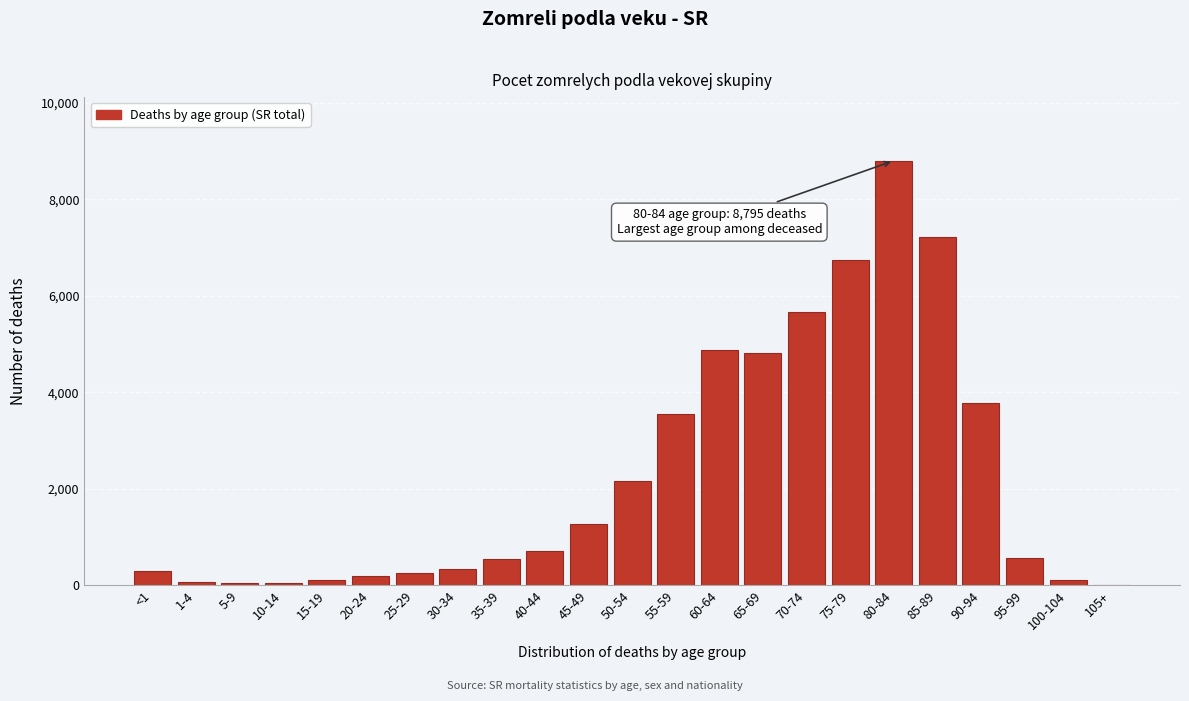

At which label is the value closest to 4399?

65-69